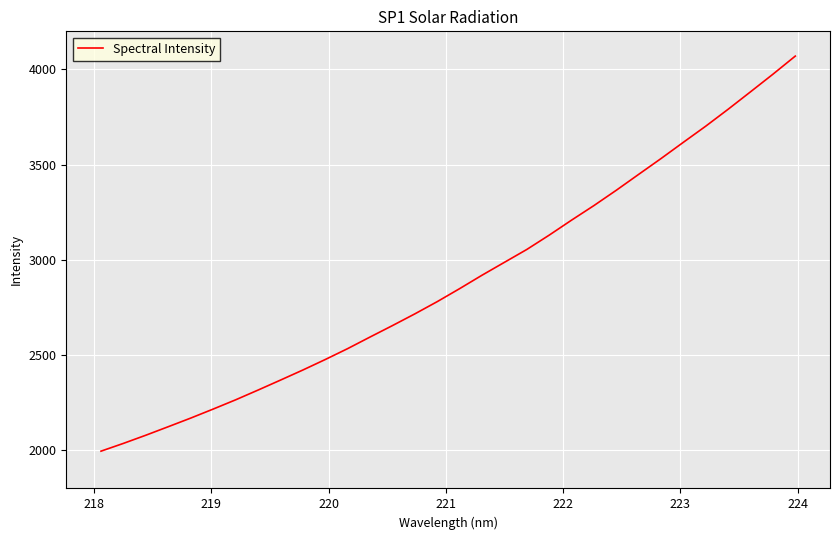

What is the greatest value displayed?

4070.0